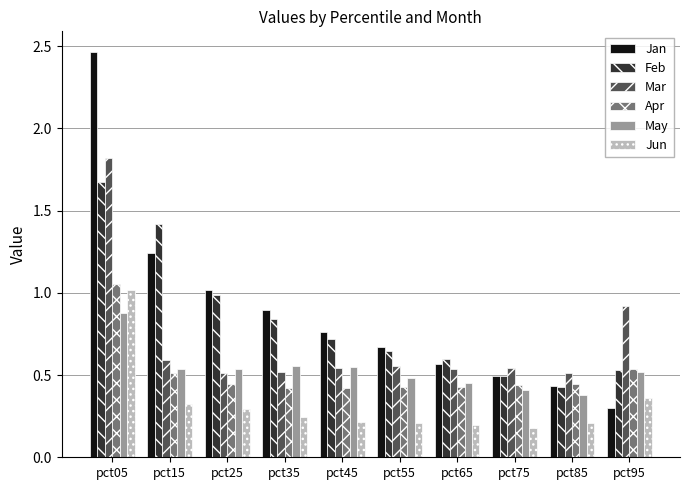

Which category has the highest value across all series?

pct05